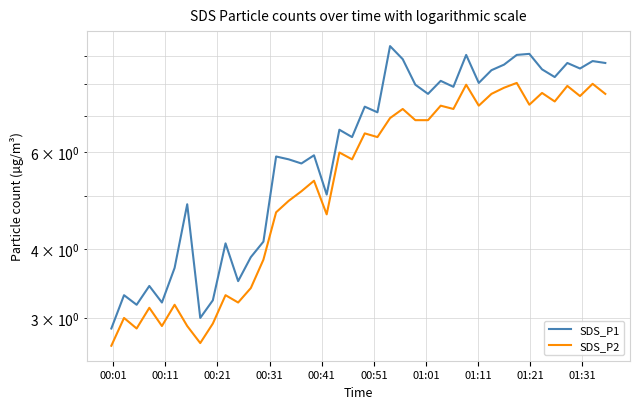

At how many categories does at least one series exceed 4?

30